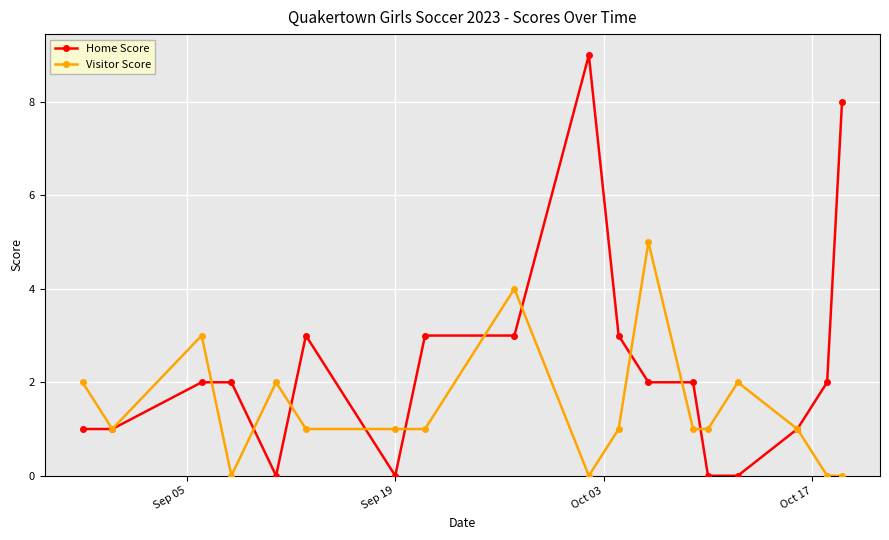

How many series are shown in this chart?

2